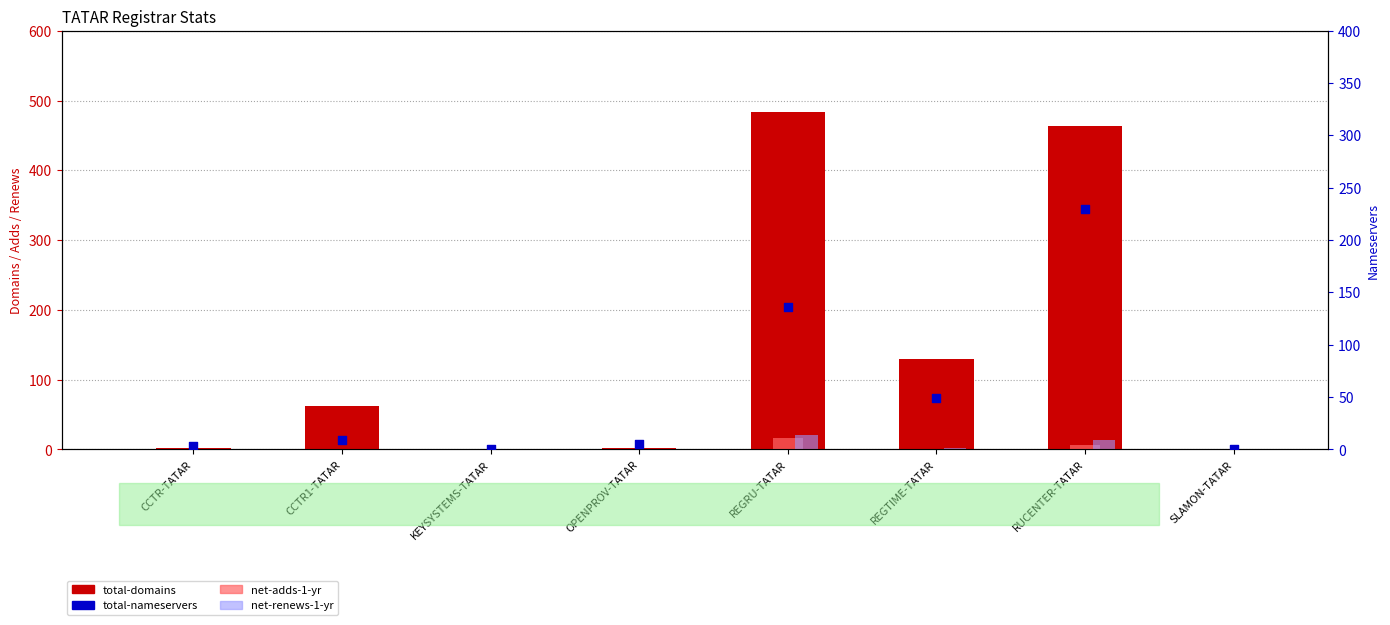

At which category is the sum across all series the highest?

RUCENTER-TATAR